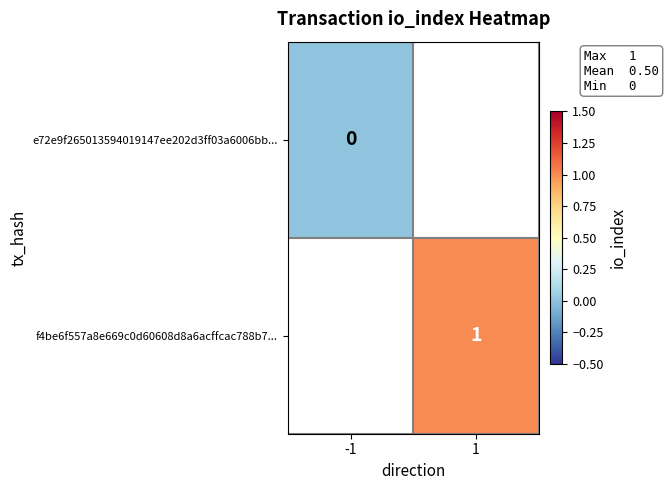

True or false: f4be6f557a8e669c0d60608d8a6acffcac788b7... has a value of 1 at 1.

True